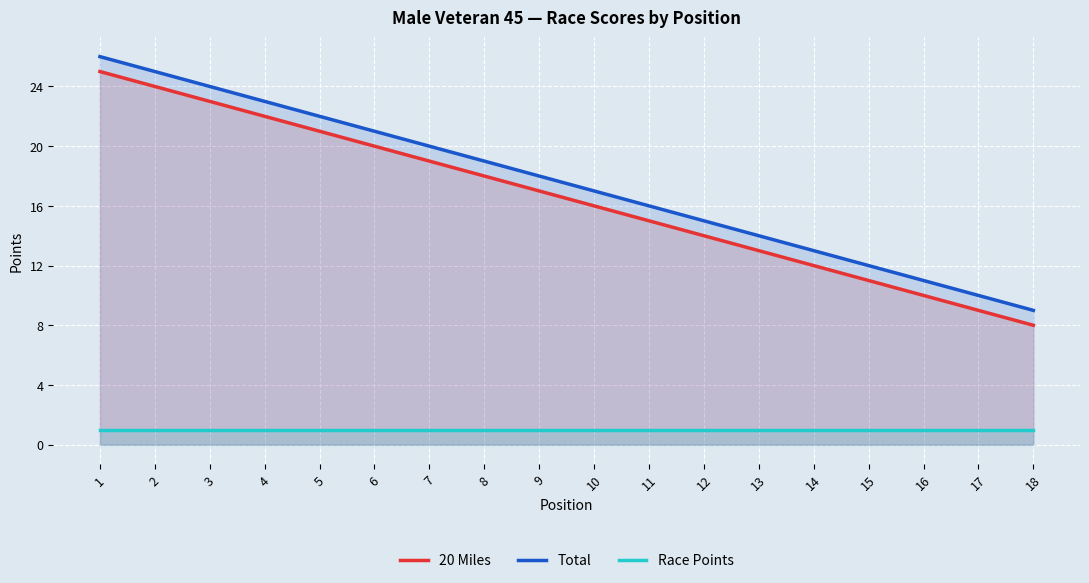

How many data points in Total are less than 18?

9